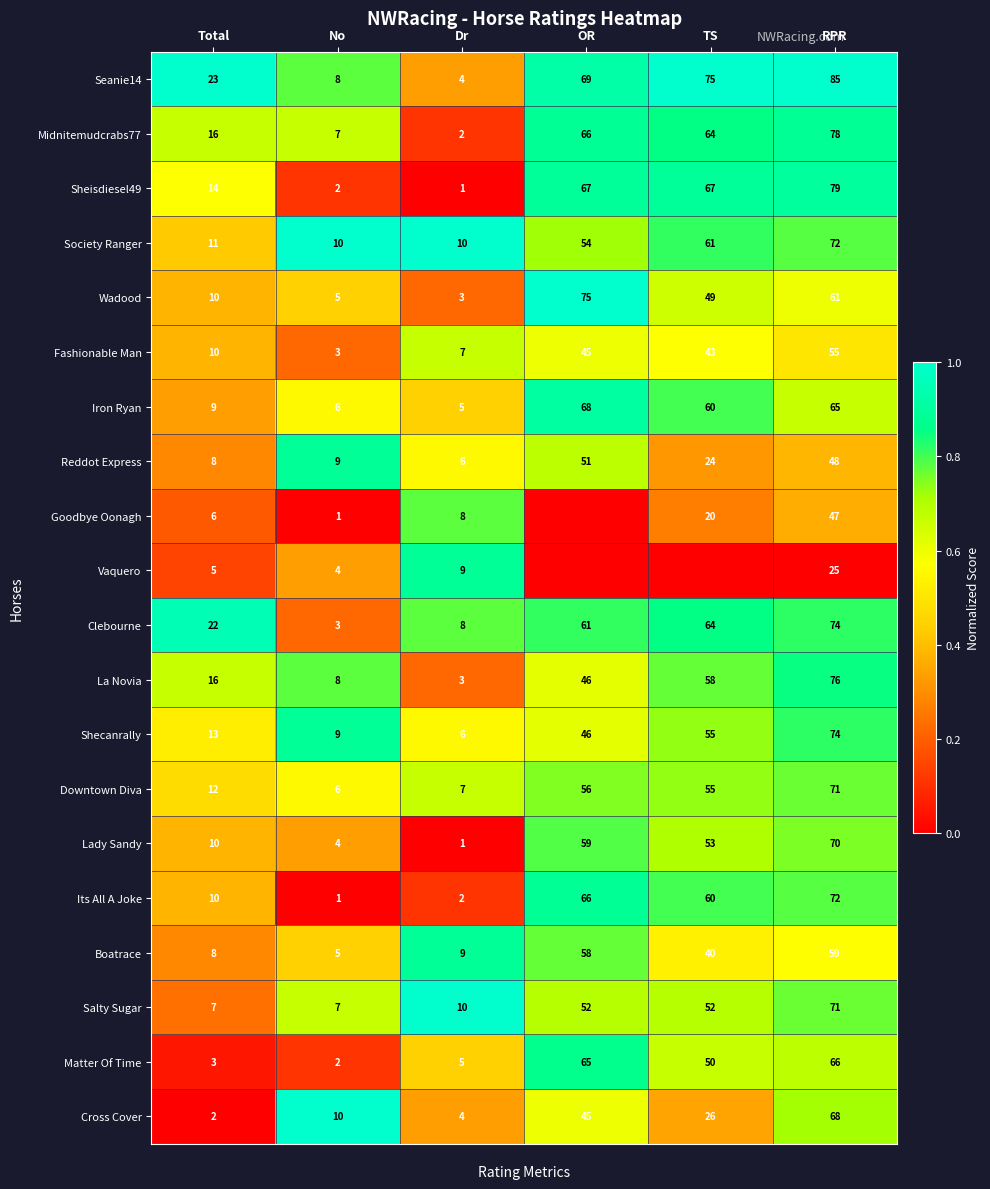

What is the difference between the Midnitemudcrabs77 values at No and Total?

9